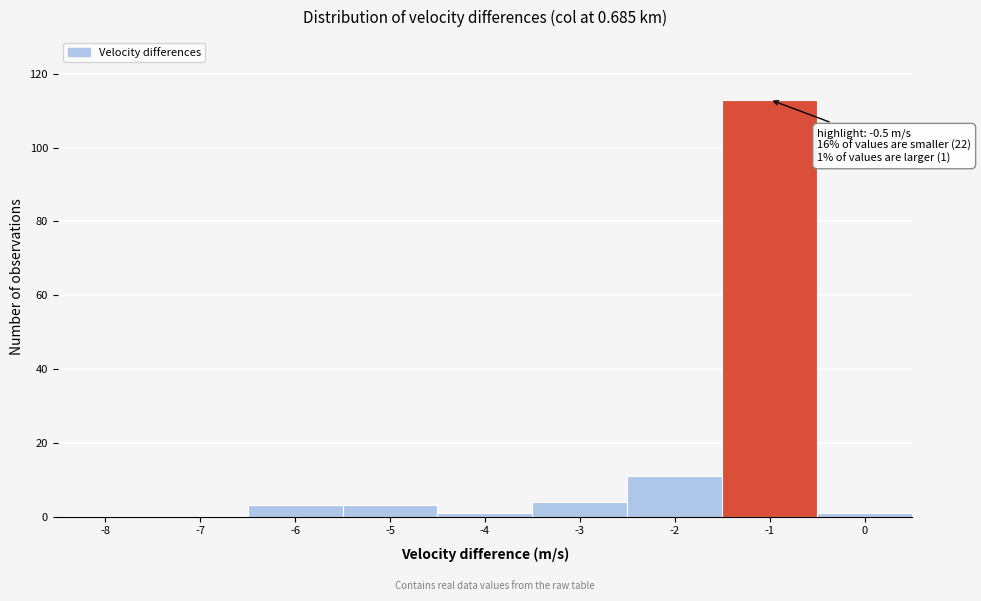

Reading left to right, transcribe all the data shown in this chart.

-8=0	-7=0	-6=3	-5=3	-4=1	-3=4	-2=11	-1=113	0=1